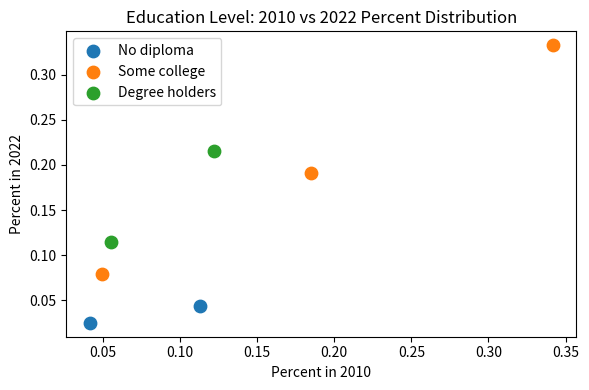

Which series contains the lowest Y value?

No diploma